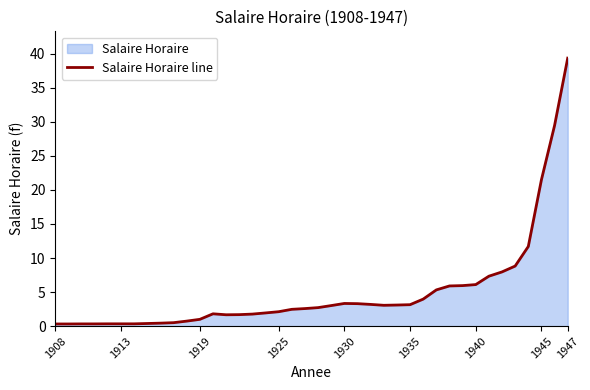

What is the maximum value shown in the chart?

39.3